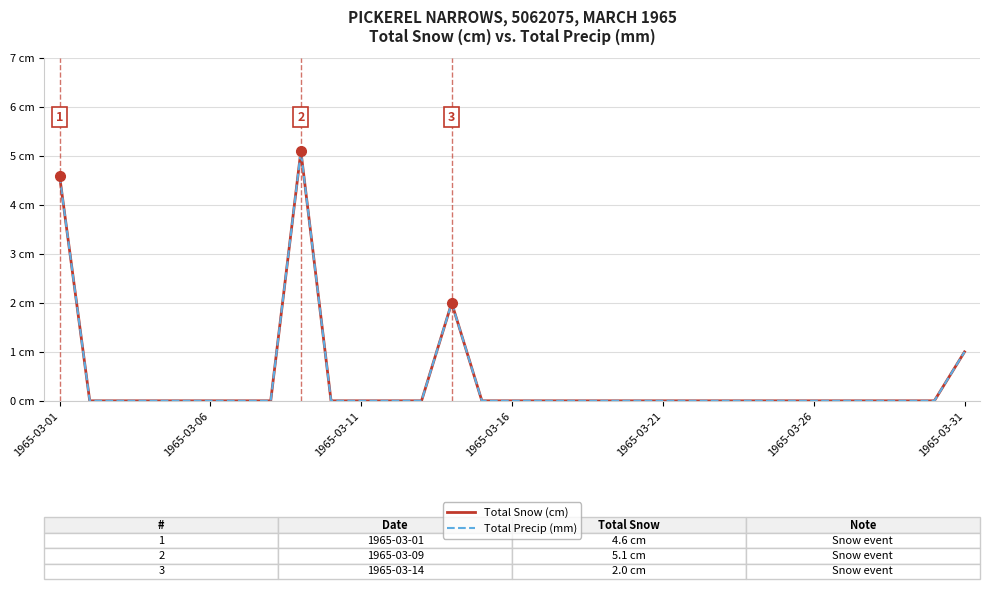

Is this an area chart (filled region under the line)?

No